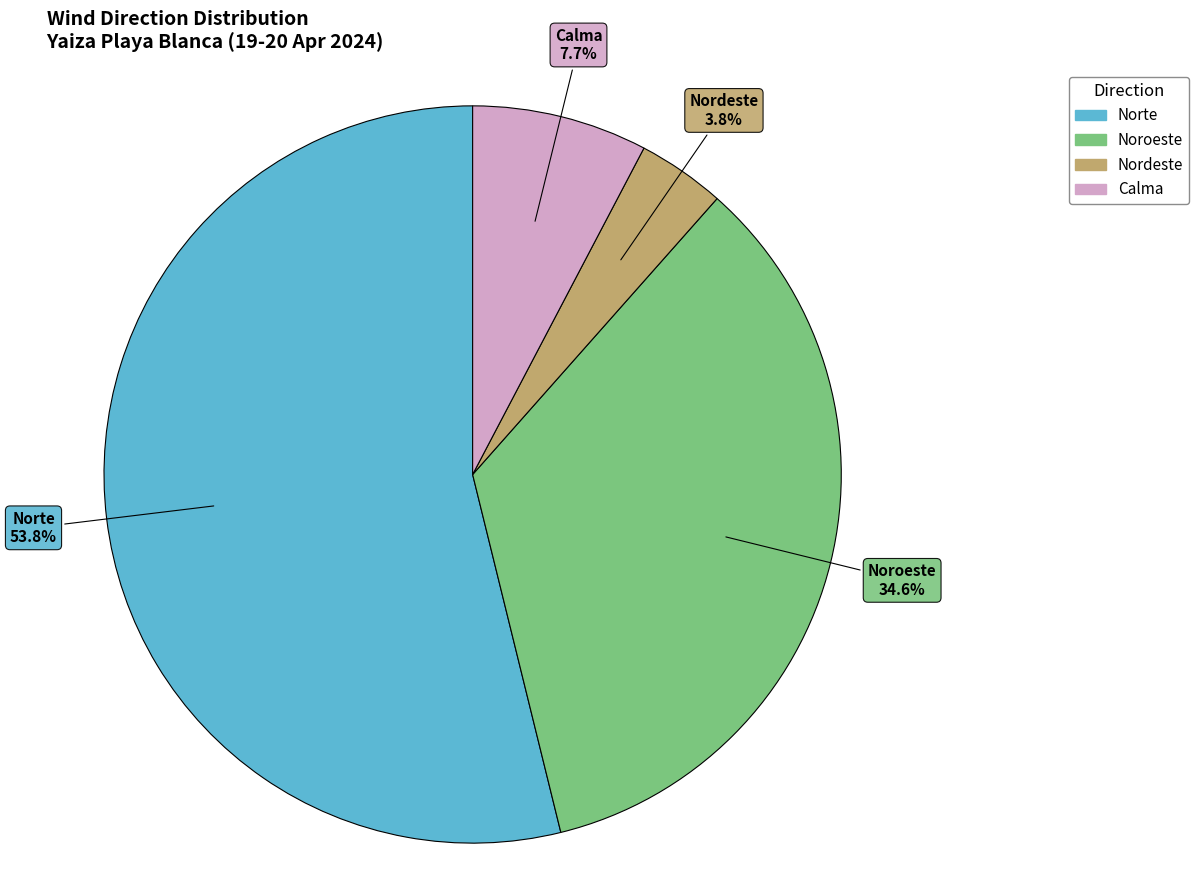

How many slices are in this pie chart?

4